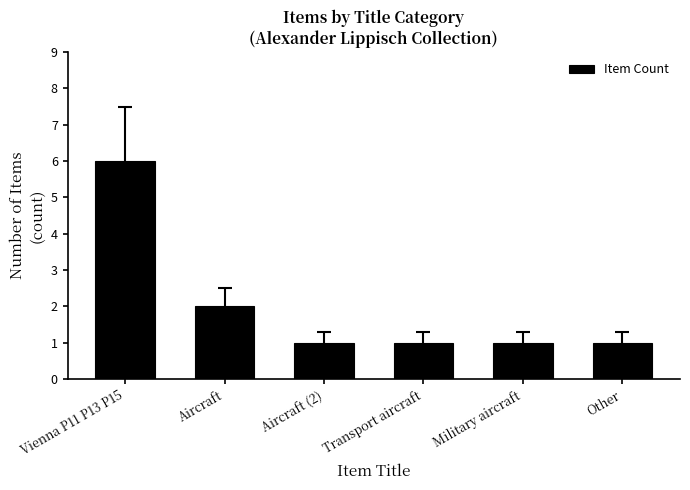

True or false: the data shows 0 at Military aircraft.

False